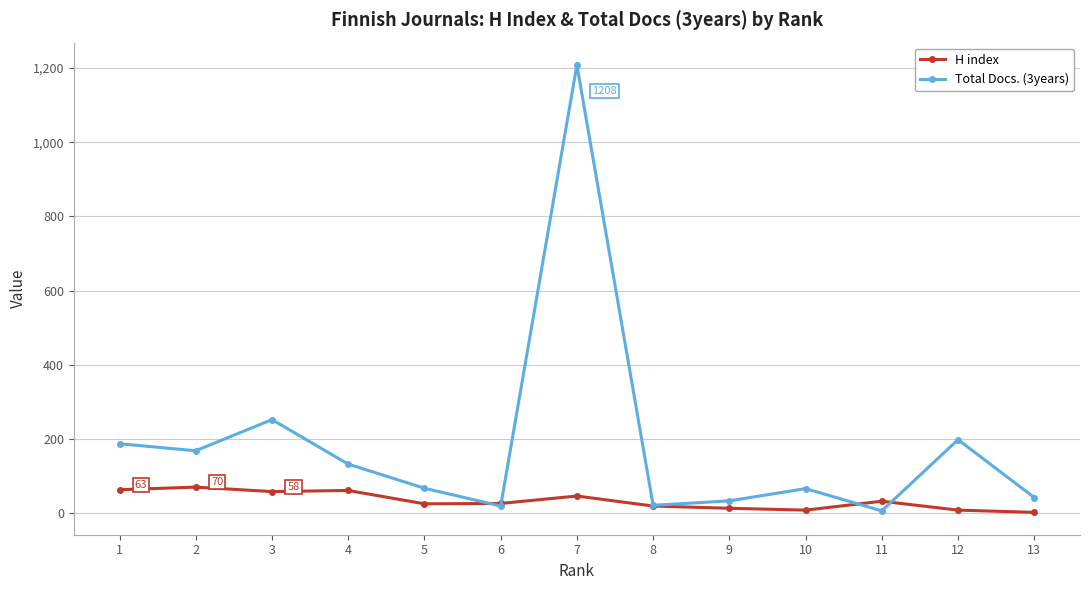

Which series has the largest total across all categories?

Total Docs. (3years)